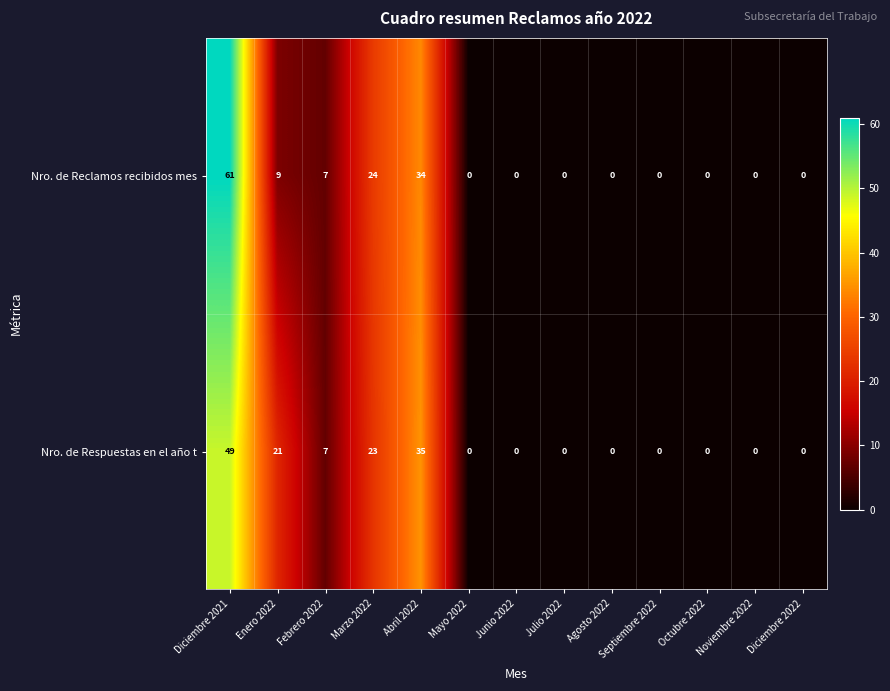

Which label corresponds to the largest value in the chart?

Diciembre 2021